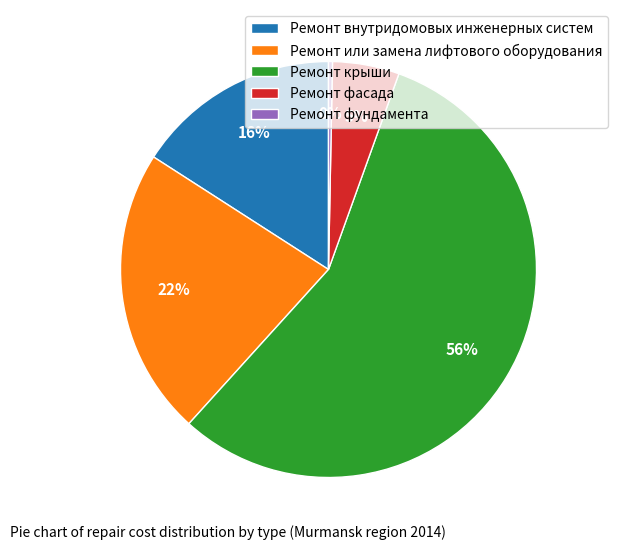

What is the majority slice?

Ремонт крыши